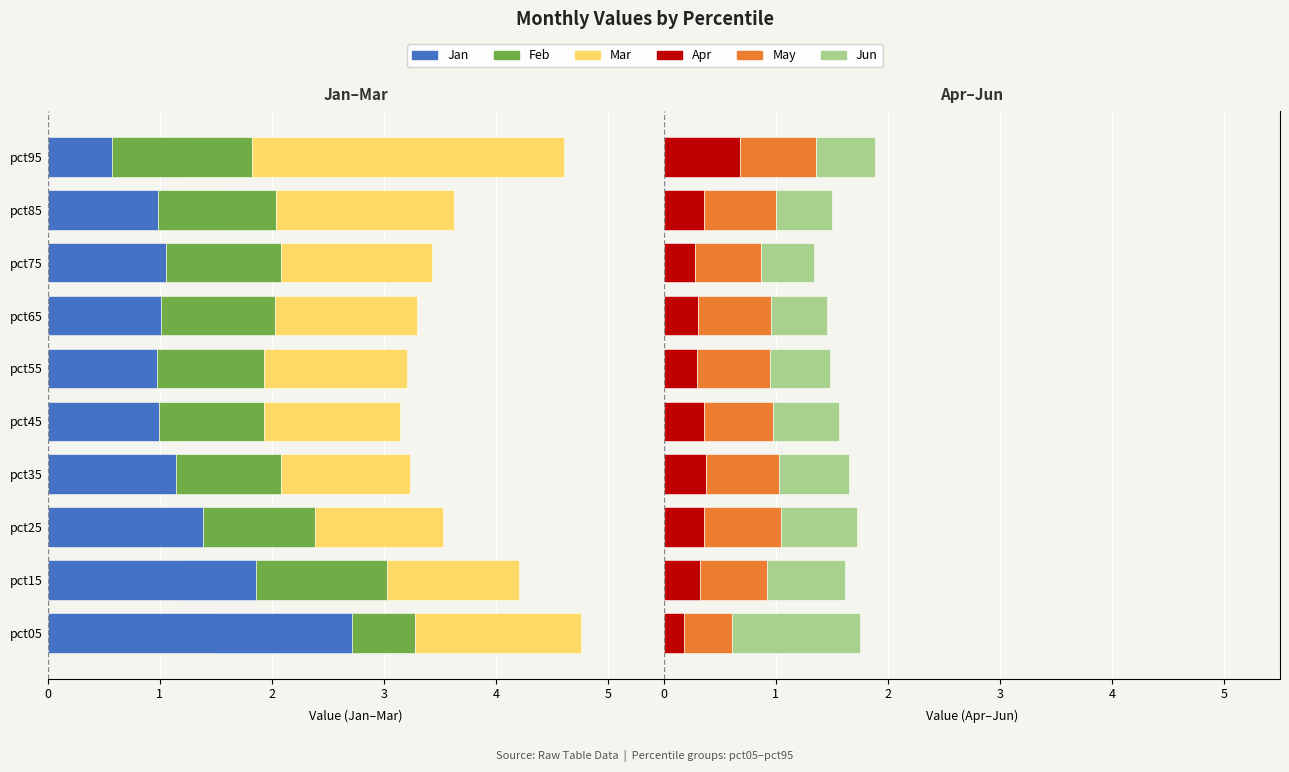

Between pct65 and pct75, which series saw the biggest shift?

Mar